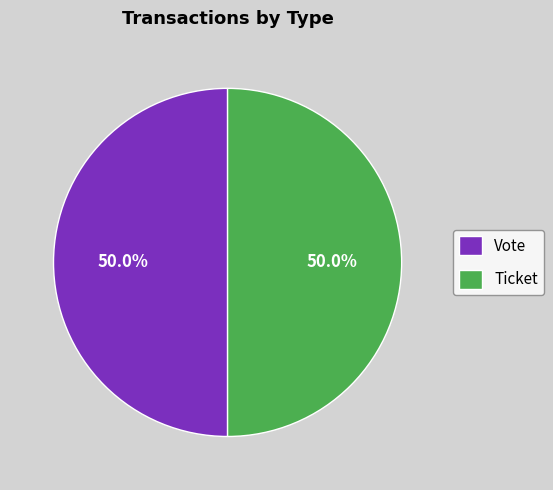

What is the ratio of the value at Ticket to the value at Vote?

1.0